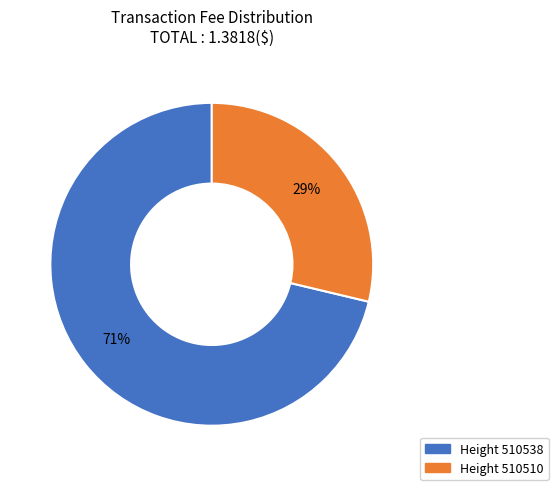

Do Height 510538 and Height 510510 together represent more than half of the pie?

Yes